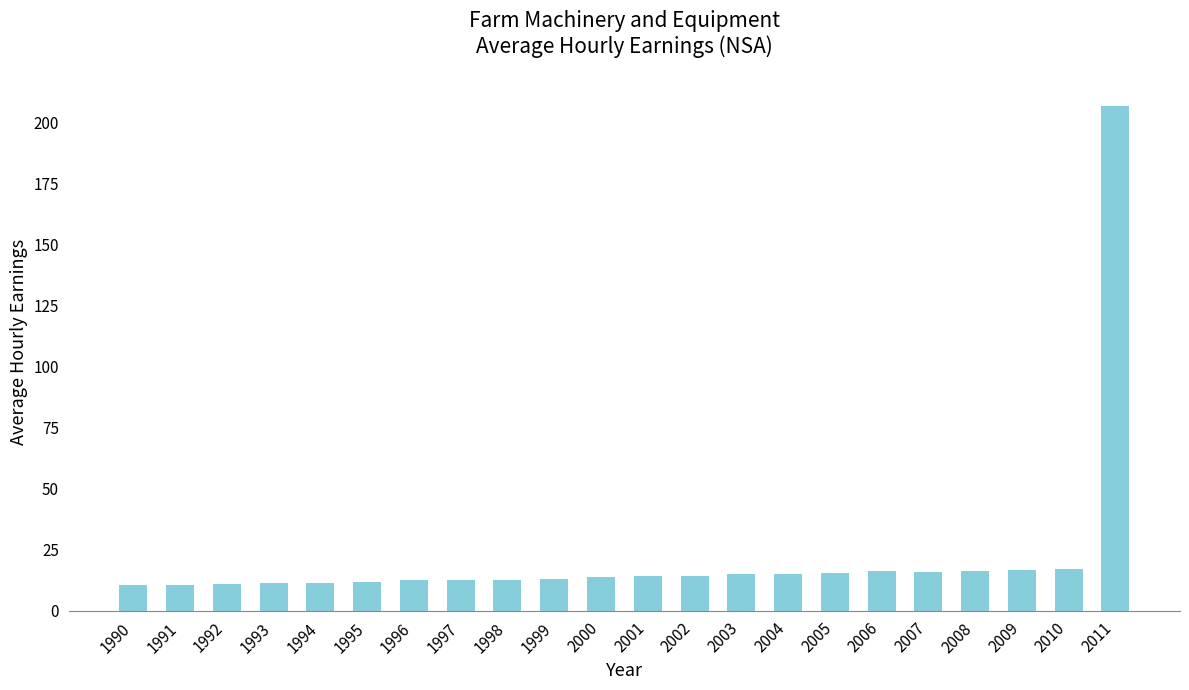

True or false: the data shows 16.6 at 2009.

True